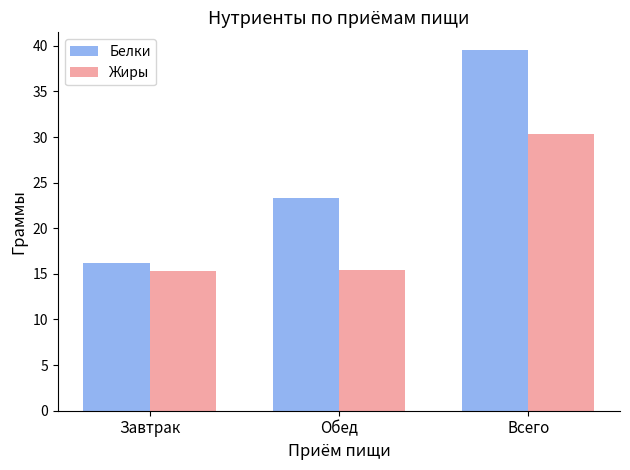

At which label does Жиры reach its peak?

Всего